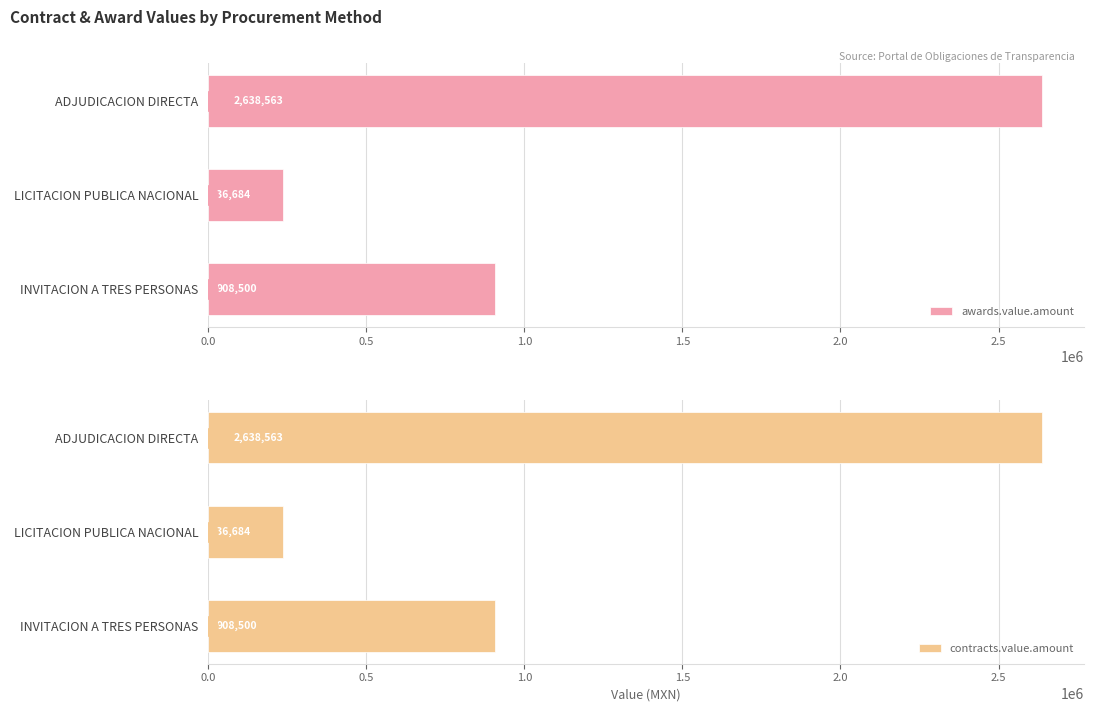

At which label is awards.value.amount closest to 1437623?

INVITACION A TRES PERSONAS